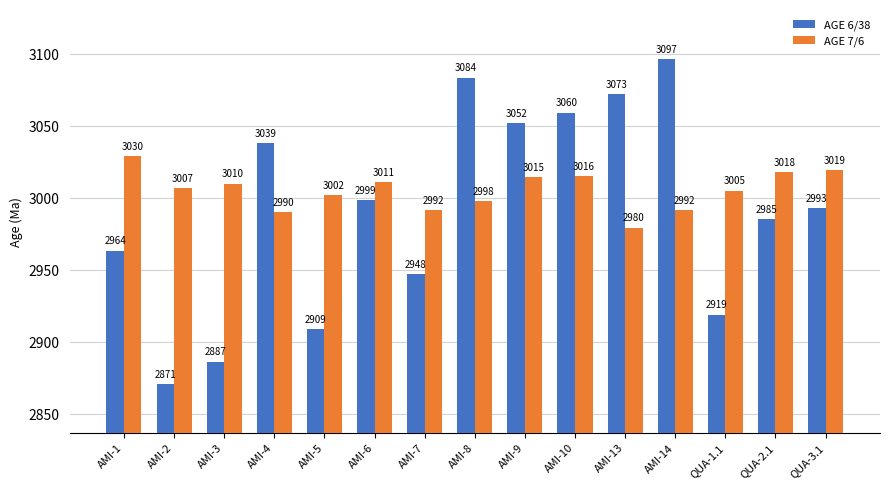

Which series changed the most between AMI-8 and AMI-10?

AGE 6/38